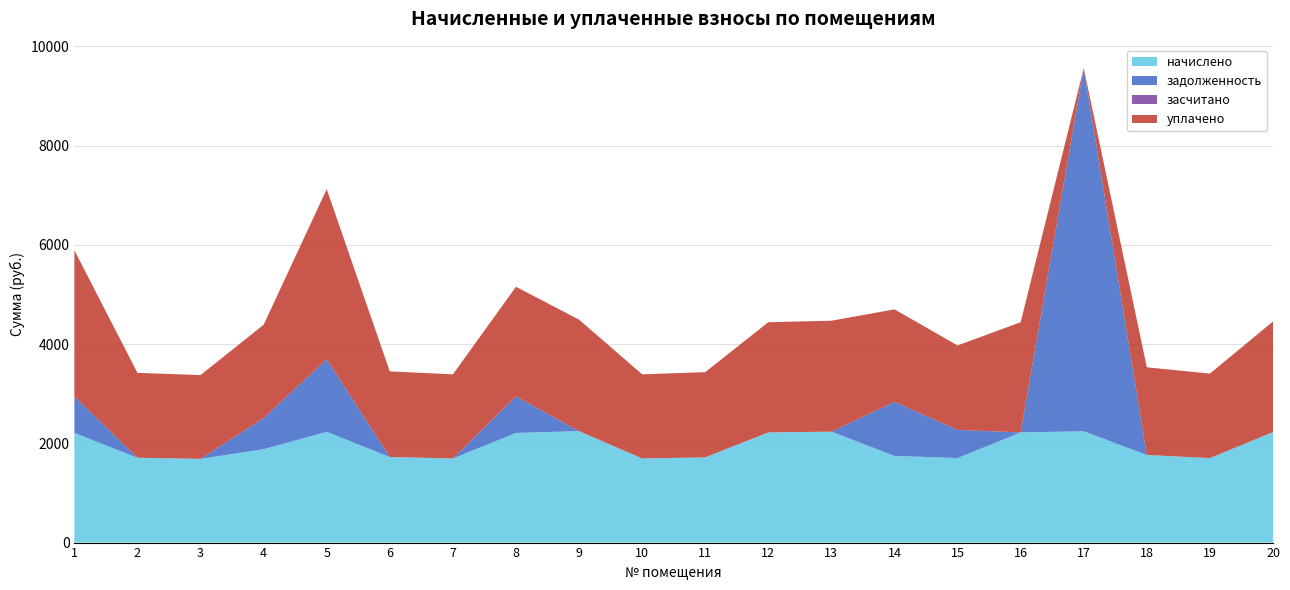

Reading left to right, extract all data points from this chart.

начислено: 1=2209.5	2=1710.2	3=1687.9	4=1881.6	5=2231.9	6=1725.2	7=1695.3	8=2209.5	9=2246.8	10=1695.3	11=1717.7	12=2220.7	13=2235.6	14=1747.5	15=1702.8	16=2220.7	17=2243.0	18=1766.1	19=1702.8	20=2228.2
задолженность: 1=736.5	2=0.0	3=0.0	4=627.2	5=1463.3	6=0.0	7=0.0	8=736.5	9=0.0	10=0.0	11=0.0	12=0.0	13=0.0	14=1088.1	15=567.6	16=0.0	17=7318.5	18=0.0	19=0.0	20=0.0
засчитано: 1=0.0	2=0.0	3=0.0	4=0.0	5=0.0	6=0.0	7=0.0	8=0.0	9=0.0	10=0.0	11=0.0	12=0.0	13=0.0	14=0.0	15=0.0	16=0.0	17=0.0	18=0.0	19=0.0	20=0.0
уплачено: 1=2946.0	2=1710.2	3=1687.9	4=1881.6	5=3426.6	6=1725.2	7=1695.3	8=2209.5	9=2246.8	10=1695.3	11=1717.7	12=2220.7	13=2235.6	14=1865.0	15=1702.8	16=2220.7	17=0.0	18=1766.1	19=1702.8	20=2228.2